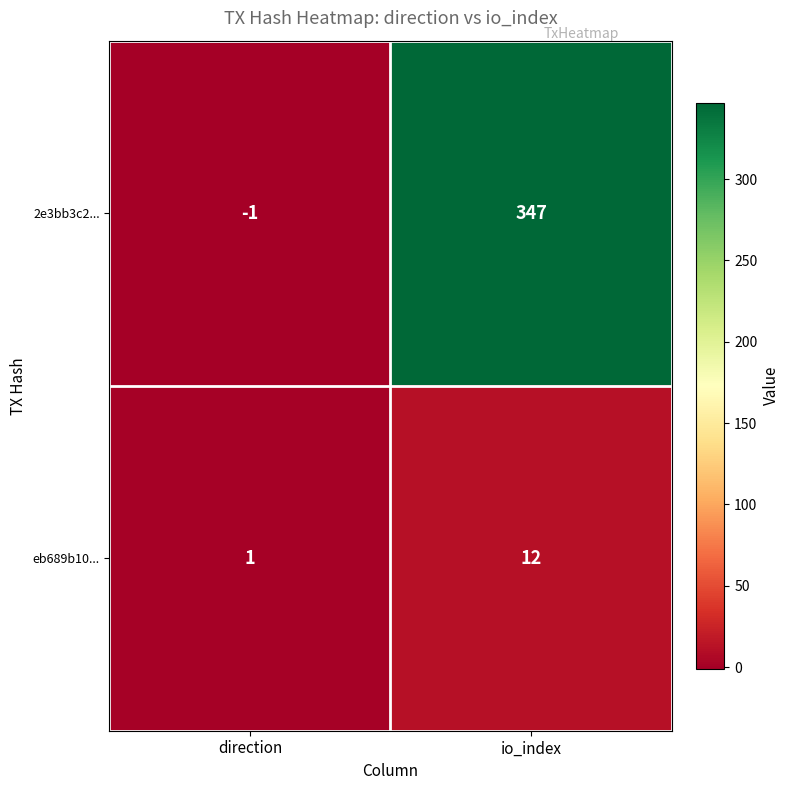

The value of 2e3bb3c2... at io_index is 347. True or false?

True